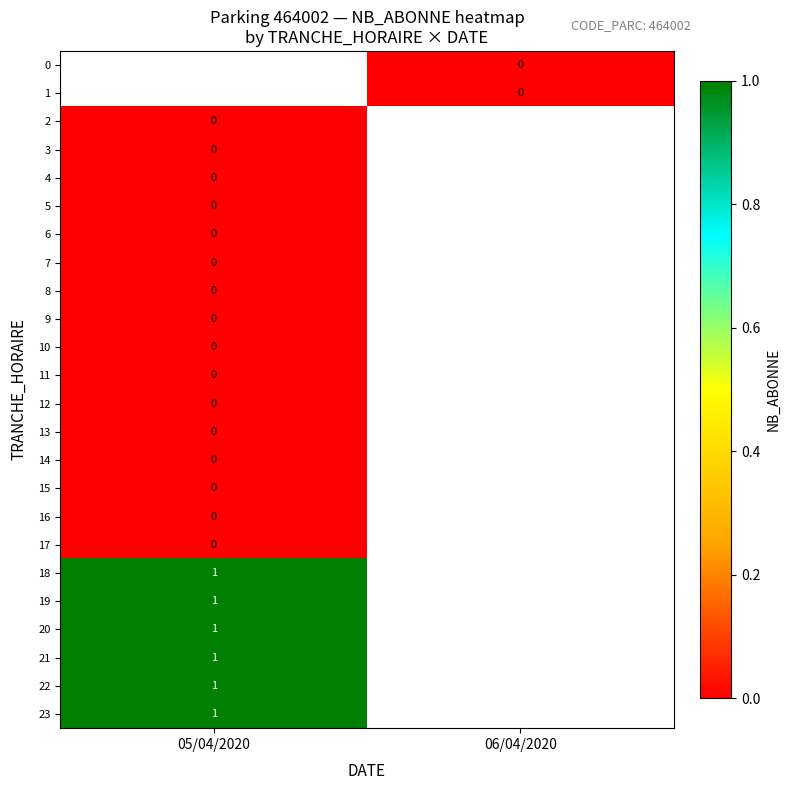

Which category has the highest value in the 22 series?

05/04/2020